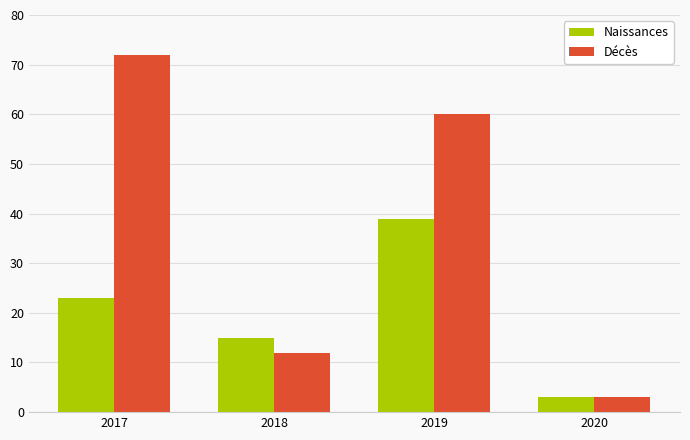

Which series changed the most between 2017 and 2019?

Naissances